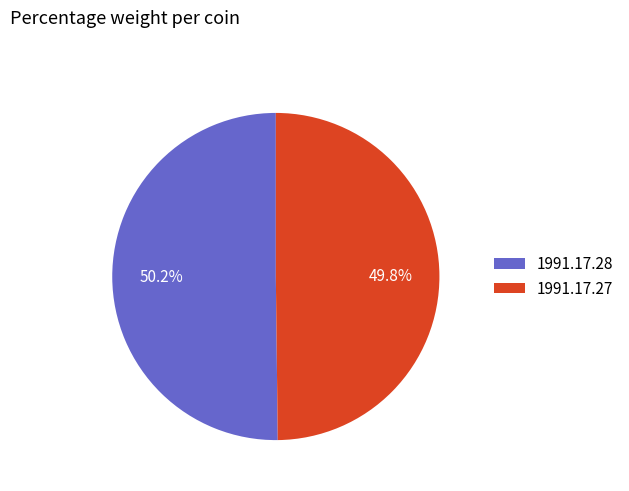

What is the ratio of the value at 1991.17.27 to the value at 1991.17.28?

1.0